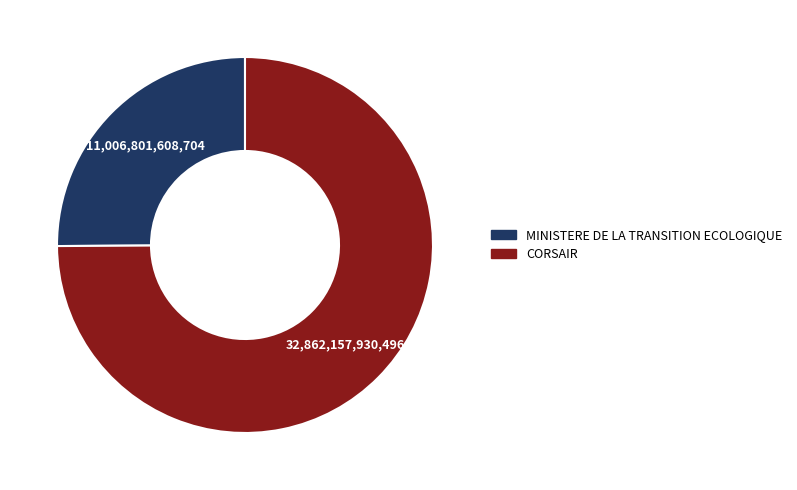

Do MINISTERE DE LA TRANSITION ECOLOGIQUE and CORSAIR together represent more than half of the pie?

Yes